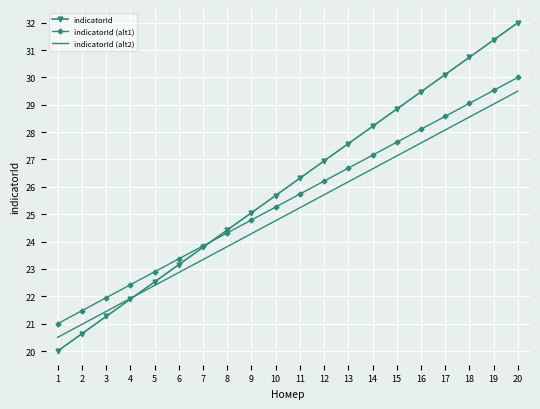

Rank the series by their average value, from highest to lowest.

indicatorId, indicatorId (alt1), indicatorId (alt2)